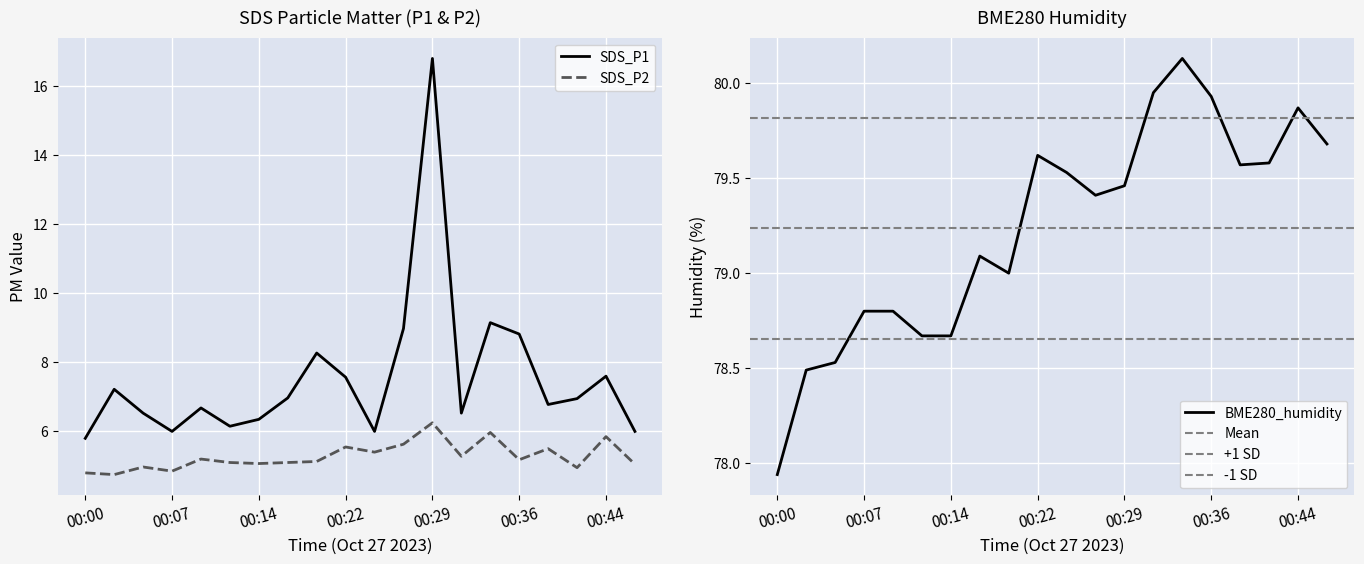

Rank the categories by SDS_P1 value from lowest to highest.

00:00, 00:07, 00:24, 00:46, 00:12, 00:14, 00:05, 00:32, 00:10, 00:39, 00:41, 00:17, 00:02, 00:22, 00:44, 00:19, 00:36, 00:27, 00:34, 00:29